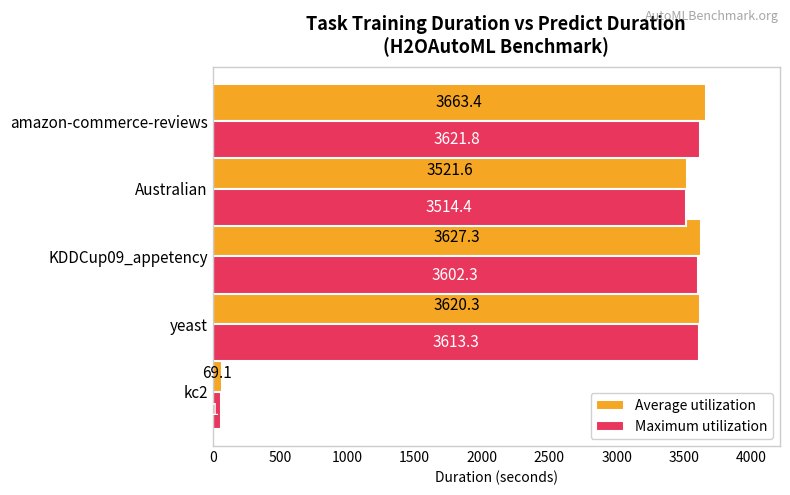

Which series has the largest range (max minus min)?

Average utilization